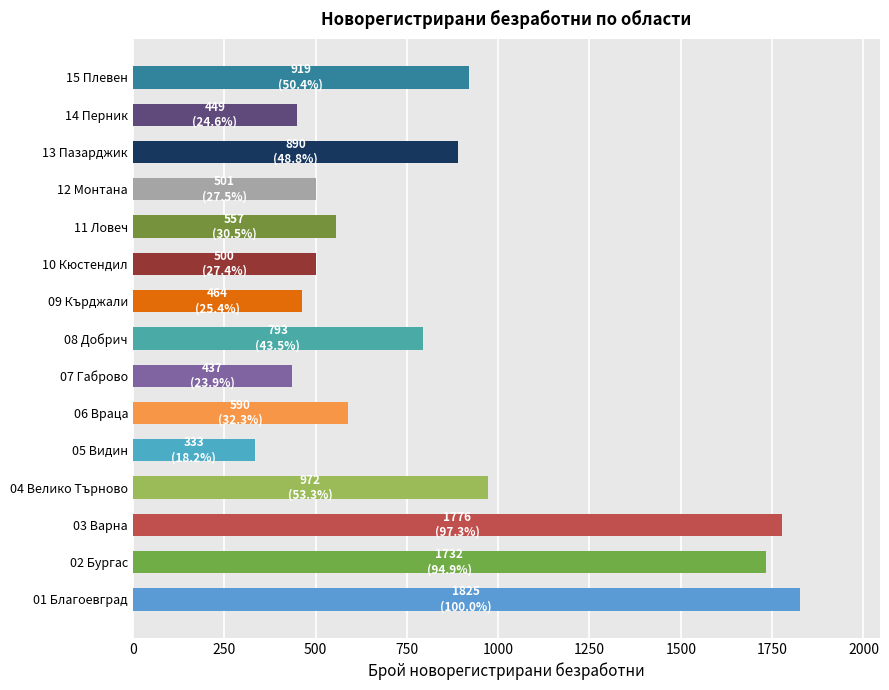

Where is the data nearest to the value 1079?

04 Велико Търново